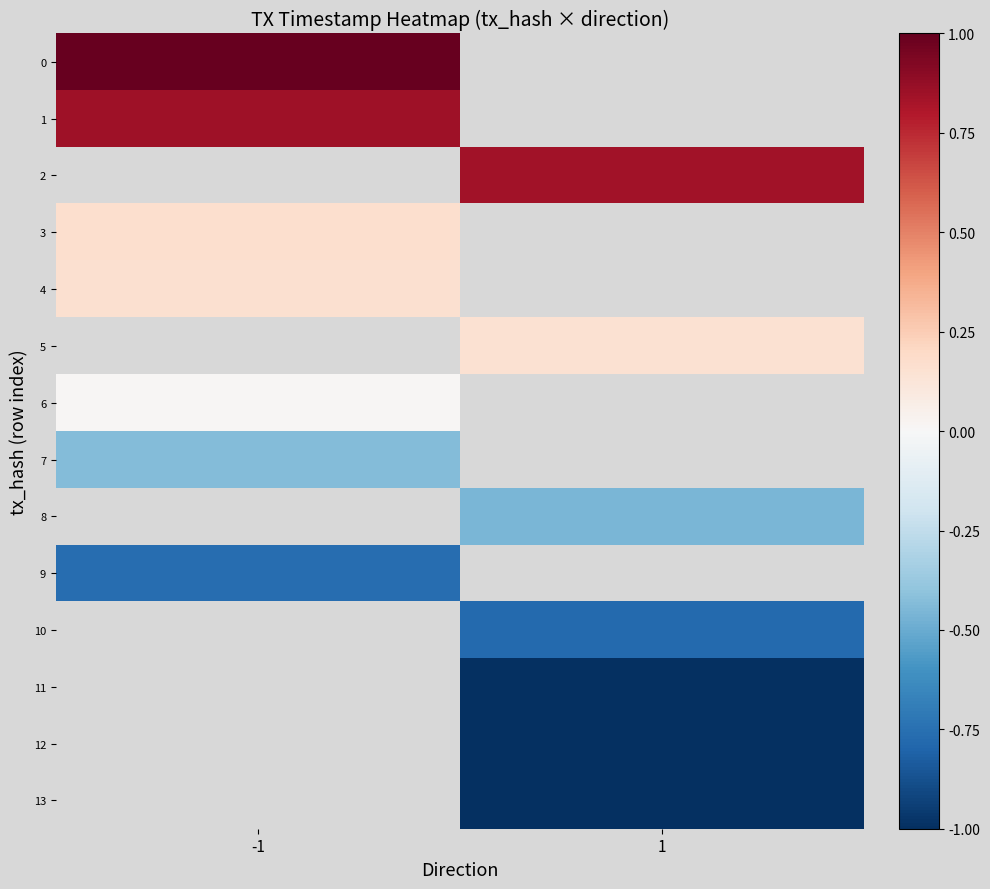

Is the value of 12 at 1 greater than the value of 11 at -1?

No